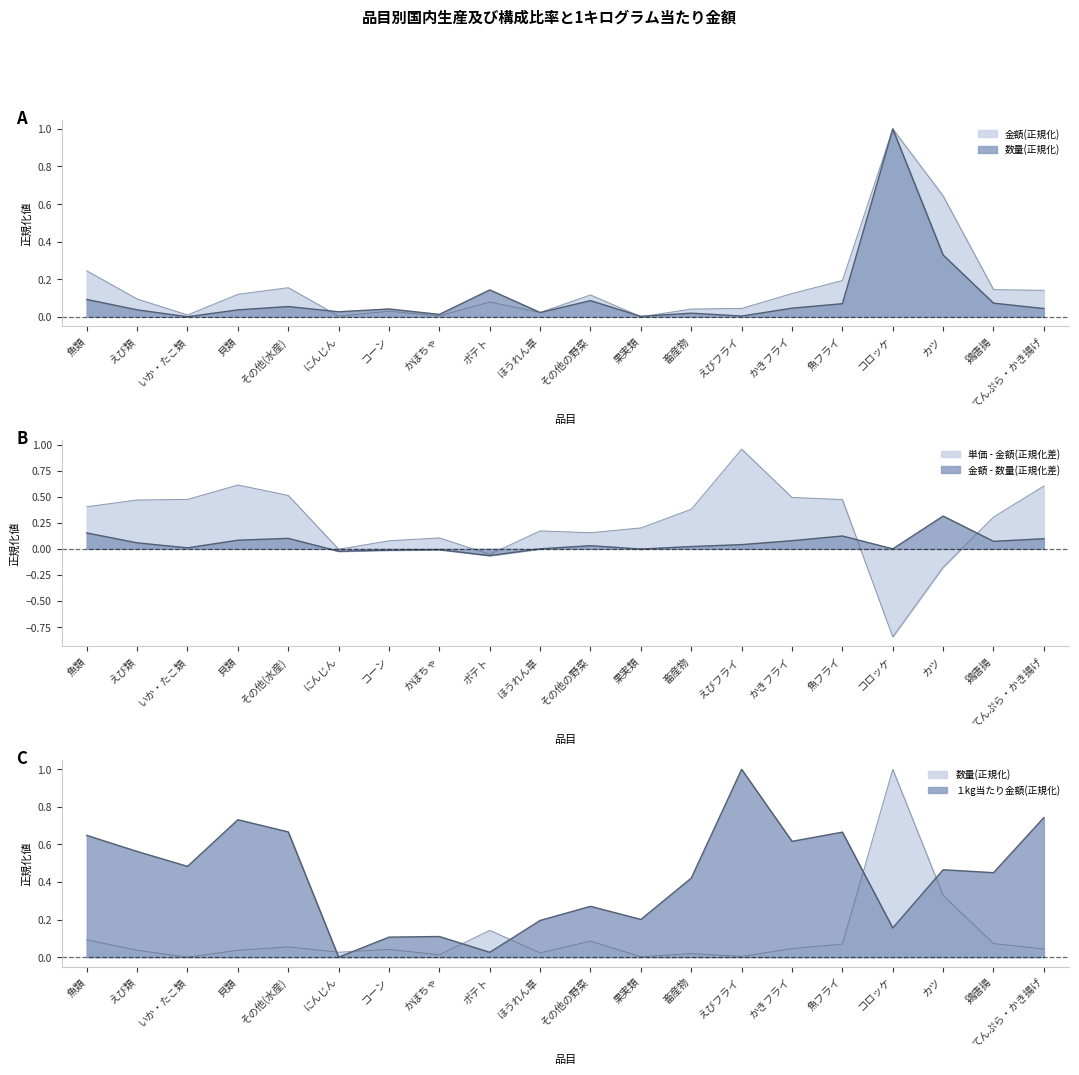

What is the label of the 17th point from the right?

貝類